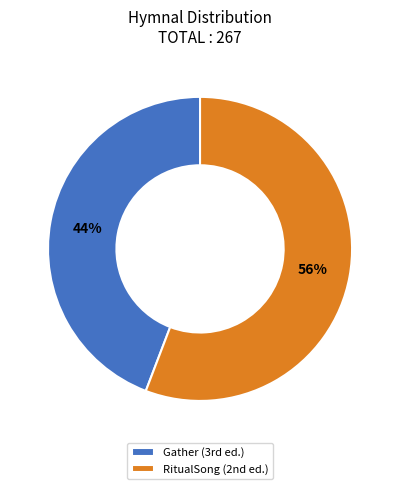

Which category has the biggest portion of the pie?

RitualSong (2nd ed.)